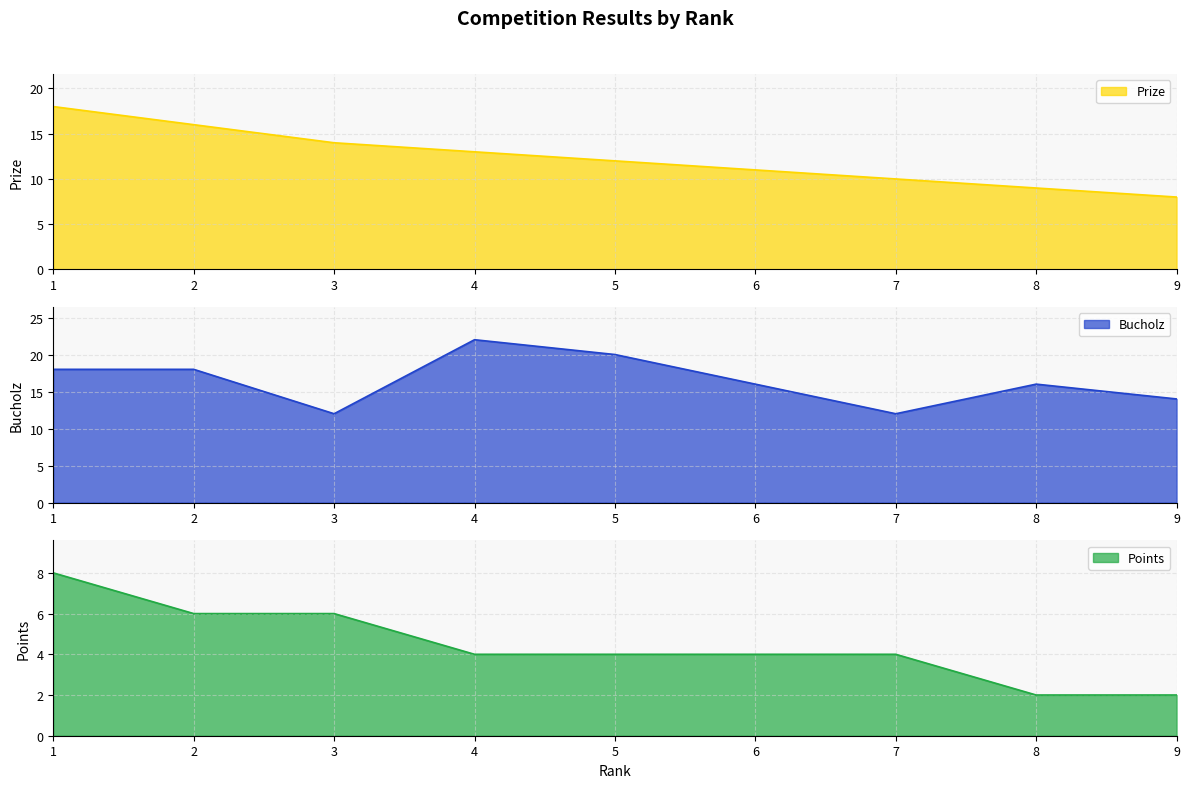

At which label does Prize first exceed 12?

1